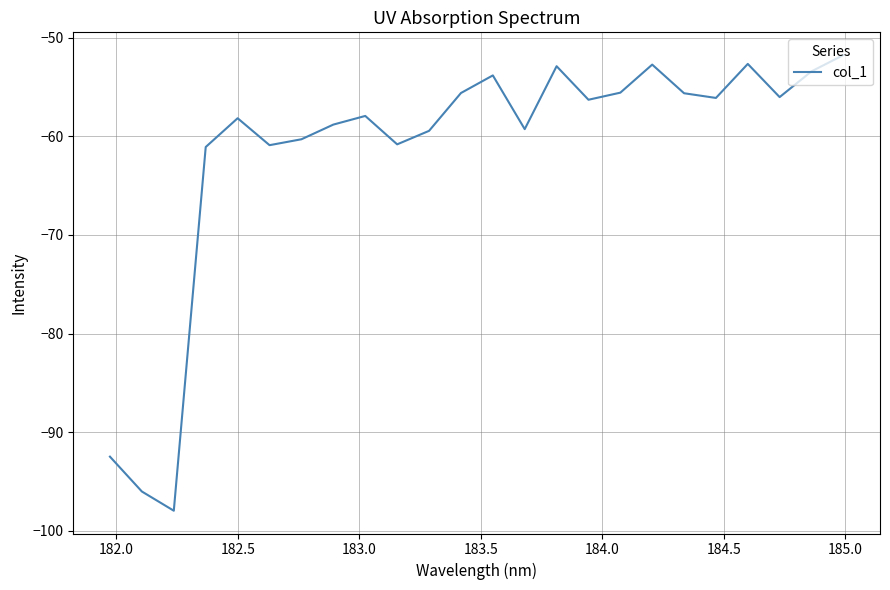

What is the minimum value shown in the chart?

-98.0